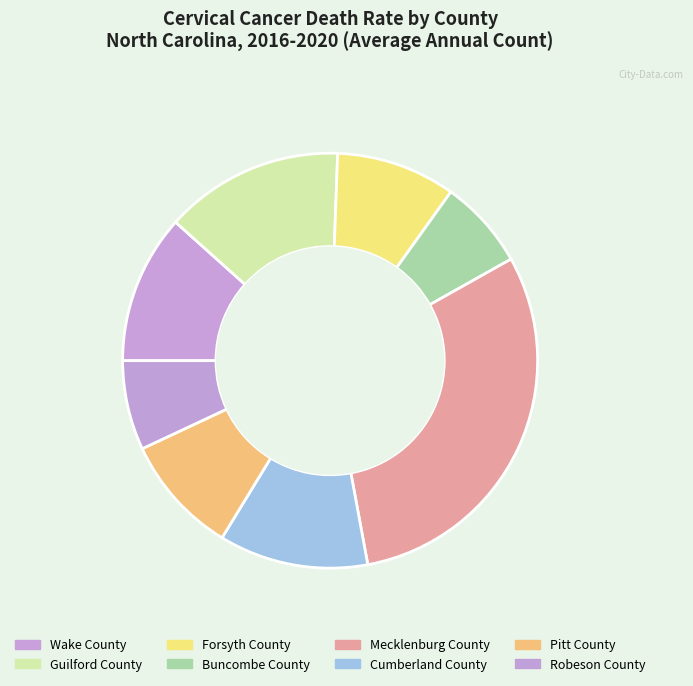

What is the smallest slice in the pie chart?

Buncombe County